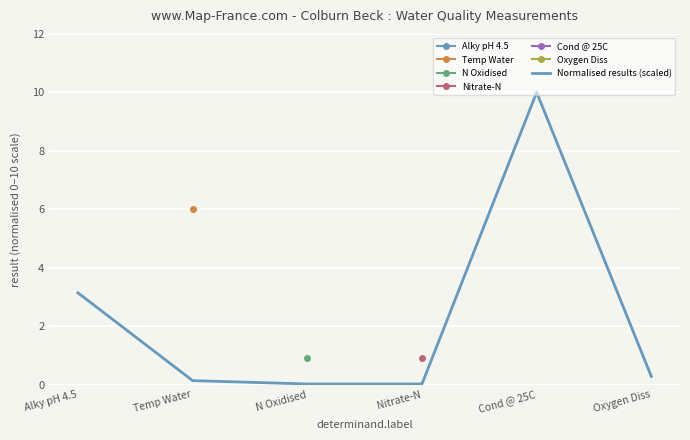

Reading left to right, what are all the values shown in this chart?

Alky pH 4.5=3.1	Temp Water=0.1	N Oxidised=0.0	Nitrate-N=0.0	Cond @ 25C=10.0	Oxygen Diss=0.3